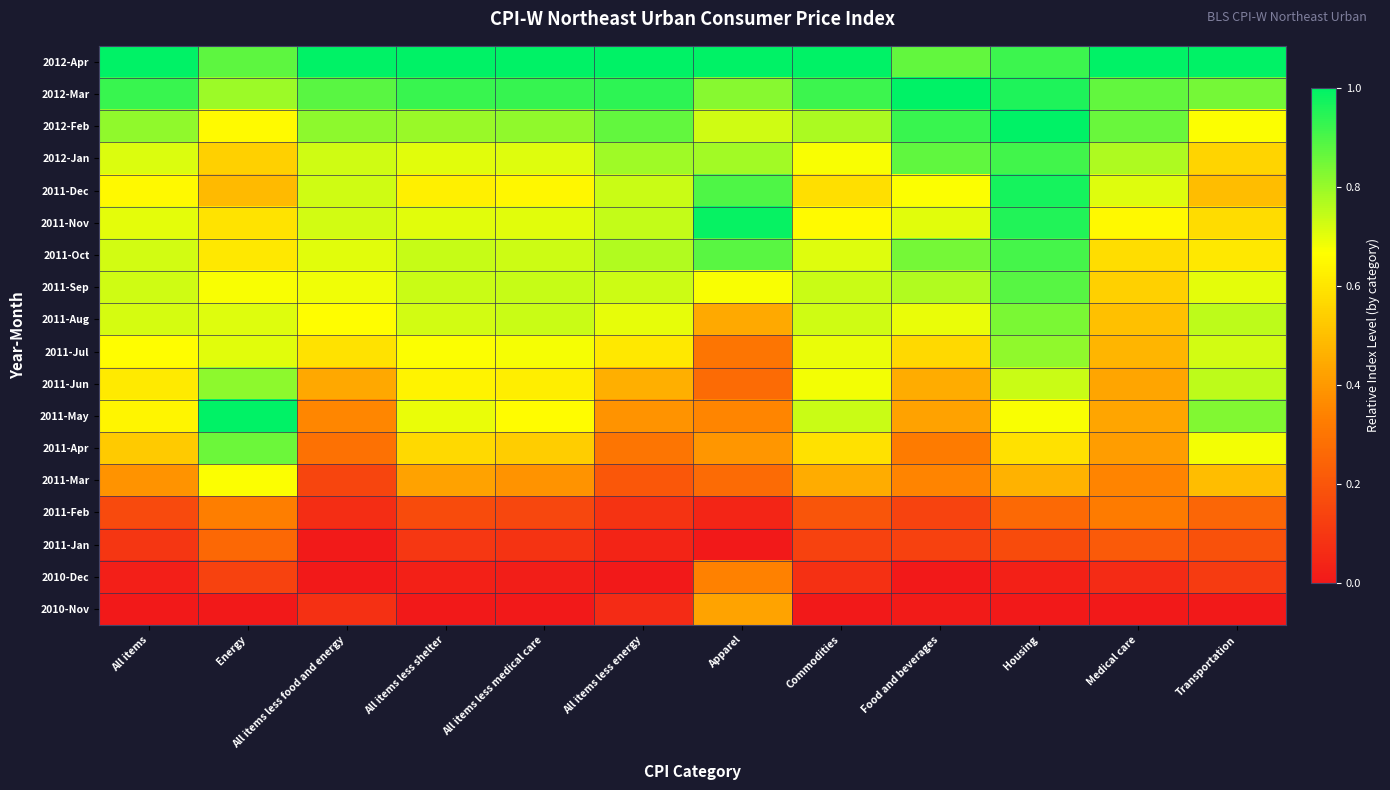

Reading right to left, transcribe all the data shown in this chart.

2012-Apr: Transportation=1.0	Medical care=1.0	Housing=0.9	Food and beverages=0.9	Commodities=1.0	Apparel=1.0	All items less energy=1.0	All items less medical care=1.0	All items less shelter=1.0	All items less food and energy=1.0	Energy=0.9	All items=1.0
2012-Mar: Transportation=0.8	Medical care=0.9	Housing=1.0	Food and beverages=1.0	Commodities=0.9	Apparel=0.8	All items less energy=0.9	All items less medical care=0.9	All items less shelter=0.9	All items less food and energy=0.9	Energy=0.8	All items=0.9
2012-Feb: Transportation=0.7	Medical care=0.9	Housing=1.0	Food and beverages=0.9	Commodities=0.8	Apparel=0.7	All items less energy=0.9	All items less medical care=0.8	All items less shelter=0.8	All items less food and energy=0.8	Energy=0.7	All items=0.8
2012-Jan: Transportation=0.6	Medical care=0.8	Housing=0.9	Food and beverages=0.9	Commodities=0.7	Apparel=0.8	All items less energy=0.8	All items less medical care=0.7	All items less shelter=0.7	All items less food and energy=0.7	Energy=0.5	All items=0.7
2011-Dec: Transportation=0.5	Medical care=0.7	Housing=1.0	Food and beverages=0.7	Commodities=0.6	Apparel=0.9	All items less energy=0.7	All items less medical care=0.6	All items less shelter=0.6	All items less food and energy=0.7	Energy=0.5	All items=0.6
2011-Nov: Transportation=0.6	Medical care=0.6	Housing=1.0	Food and beverages=0.7	Commodities=0.7	Apparel=1.0	All items less energy=0.7	All items less medical care=0.7	All items less shelter=0.7	All items less food and energy=0.7	Energy=0.6	All items=0.7
2011-Oct: Transportation=0.6	Medical care=0.6	Housing=0.9	Food and beverages=0.8	Commodities=0.7	Apparel=0.9	All items less energy=0.8	All items less medical care=0.7	All items less shelter=0.7	All items less food and energy=0.7	Energy=0.6	All items=0.7
2011-Sep: Transportation=0.7	Medical care=0.5	Housing=0.9	Food and beverages=0.8	Commodities=0.7	Apparel=0.7	All items less energy=0.7	All items less medical care=0.7	All items less shelter=0.7	All items less food and energy=0.7	Energy=0.7	All items=0.7
2011-Aug: Transportation=0.8	Medical care=0.5	Housing=0.8	Food and beverages=0.7	Commodities=0.7	Apparel=0.4	All items less energy=0.7	All items less medical care=0.7	All items less shelter=0.7	All items less food and energy=0.7	Energy=0.7	All items=0.7
2011-Jul: Transportation=0.7	Medical care=0.5	Housing=0.8	Food and beverages=0.6	Commodities=0.7	Apparel=0.3	All items less energy=0.6	All items less medical care=0.7	All items less shelter=0.7	All items less food and energy=0.6	Energy=0.7	All items=0.7
2011-Jun: Transportation=0.8	Medical care=0.4	Housing=0.7	Food and beverages=0.5	Commodities=0.7	Apparel=0.3	All items less energy=0.5	All items less medical care=0.6	All items less shelter=0.6	All items less food and energy=0.4	Energy=0.8	All items=0.6
2011-May: Transportation=0.8	Medical care=0.4	Housing=0.7	Food and beverages=0.4	Commodities=0.7	Apparel=0.3	All items less energy=0.4	All items less medical care=0.7	All items less shelter=0.7	All items less food and energy=0.4	Energy=1.0	All items=0.6
2011-Apr: Transportation=0.7	Medical care=0.4	Housing=0.6	Food and beverages=0.3	Commodities=0.6	Apparel=0.4	All items less energy=0.3	All items less medical care=0.5	All items less shelter=0.6	All items less food and energy=0.3	Energy=0.9	All items=0.5
2011-Mar: Transportation=0.5	Medical care=0.3	Housing=0.5	Food and beverages=0.3	Commodities=0.5	Apparel=0.3	All items less energy=0.2	All items less medical care=0.4	All items less shelter=0.4	All items less food and energy=0.1	Energy=0.7	All items=0.4
2011-Feb: Transportation=0.3	Medical care=0.3	Housing=0.3	Food and beverages=0.1	Commodities=0.2	Apparel=0.0	All items less energy=0.1	All items less medical care=0.1	All items less shelter=0.2	All items less food and energy=0.1	Energy=0.3	All items=0.2
2011-Jan: Transportation=0.2	Medical care=0.2	Housing=0.2	Food and beverages=0.1	Commodities=0.1	Apparel=0.0	All items less energy=0.0	All items less medical care=0.1	All items less shelter=0.1	All items less food and energy=0.0	Energy=0.3	All items=0.1
2010-Dec: Transportation=0.1	Medical care=0.1	Housing=0.0	Food and beverages=0.0	Commodities=0.1	Apparel=0.3	All items less energy=0.0	All items less medical care=0.0	All items less shelter=0.0	All items less food and energy=0.0	Energy=0.1	All items=0.0
2010-Nov: Transportation=0.0	Medical care=0.0	Housing=0.0	Food and beverages=0.0	Commodities=0.0	Apparel=0.4	All items less energy=0.1	All items less medical care=0.0	All items less shelter=0.0	All items less food and energy=0.1	Energy=0.0	All items=0.0